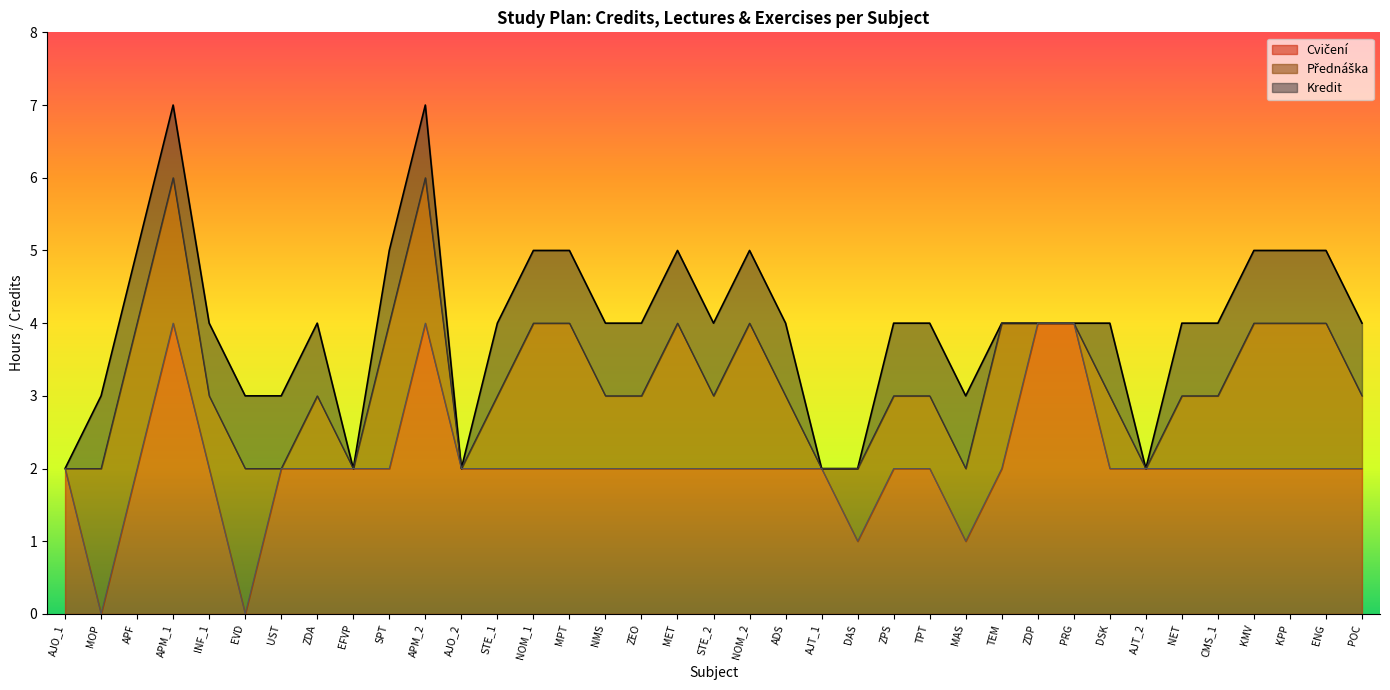

Does the chart have visible grid lines?

No